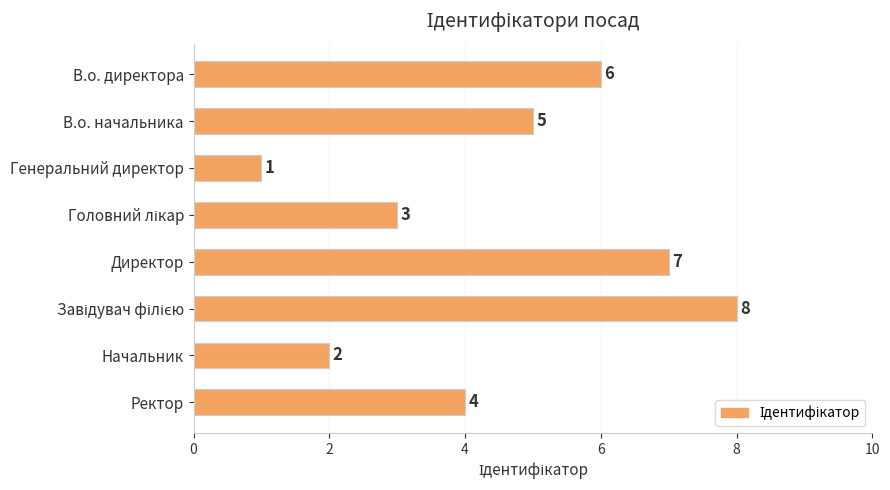

Are the bars horizontal?

Yes